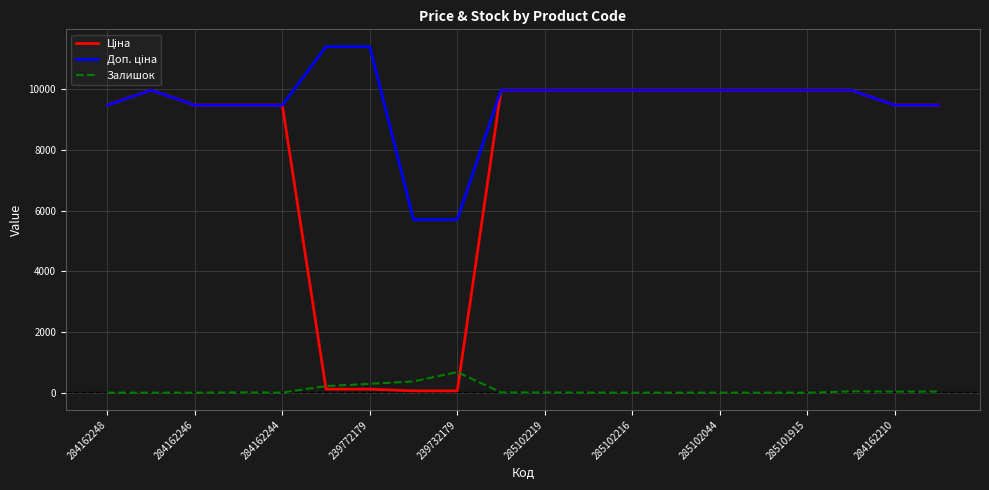

What is the maximum value shown in the chart?

11410.0